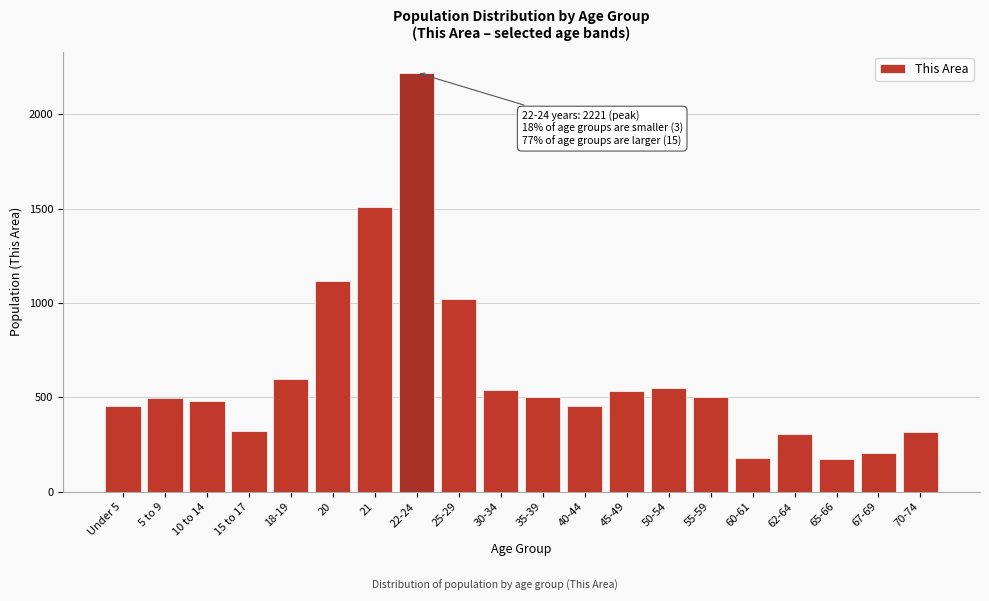

The value at 25-29 is 440. True or false?

False